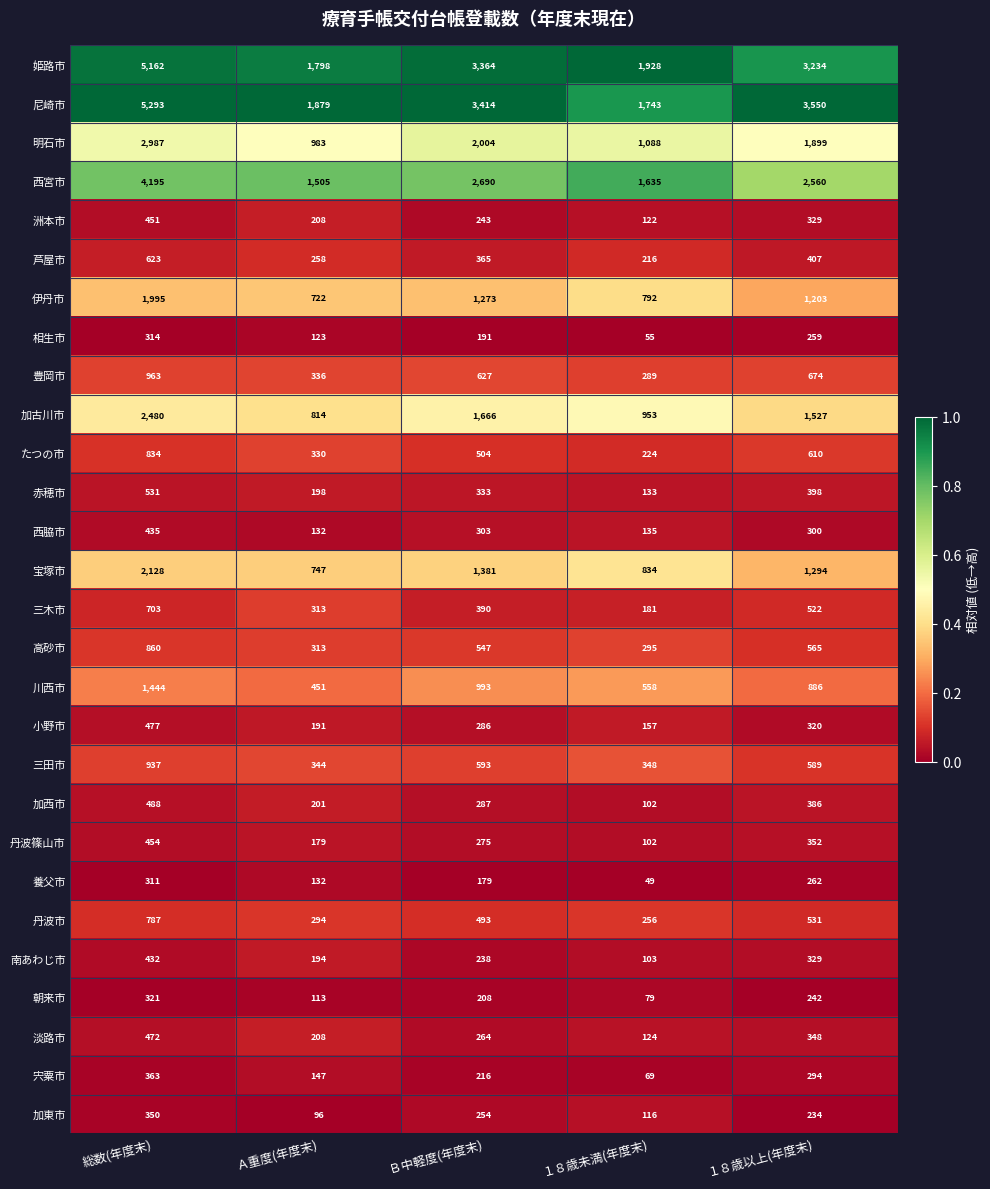

Is it true that たつの市 equals 610 at １８歳以上(年度末)?

True